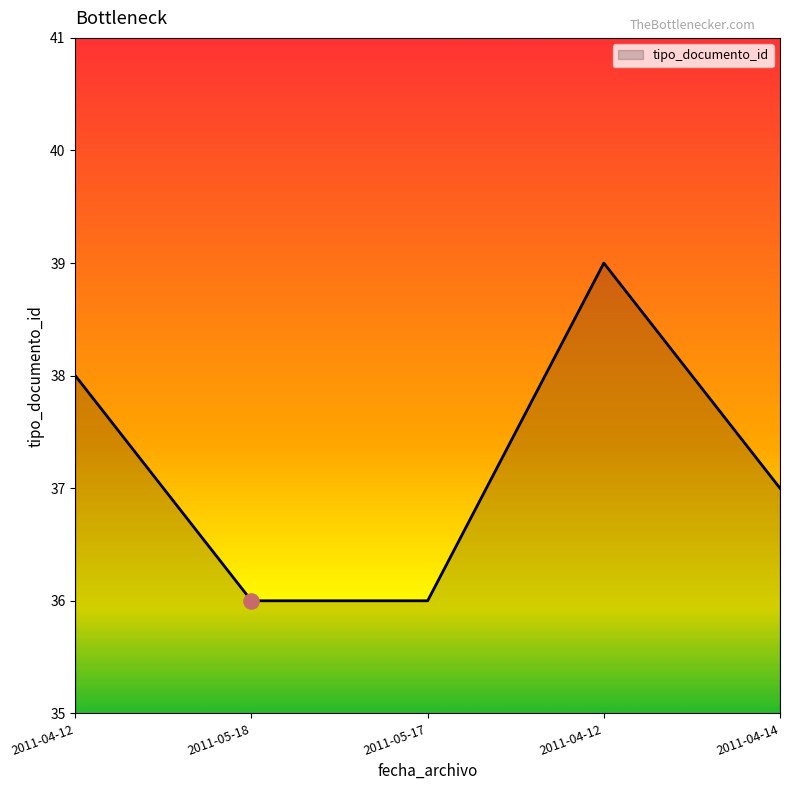

Approximately how many times larger is the value at 2011-05-18 compared to 2011-04-14?

1.0